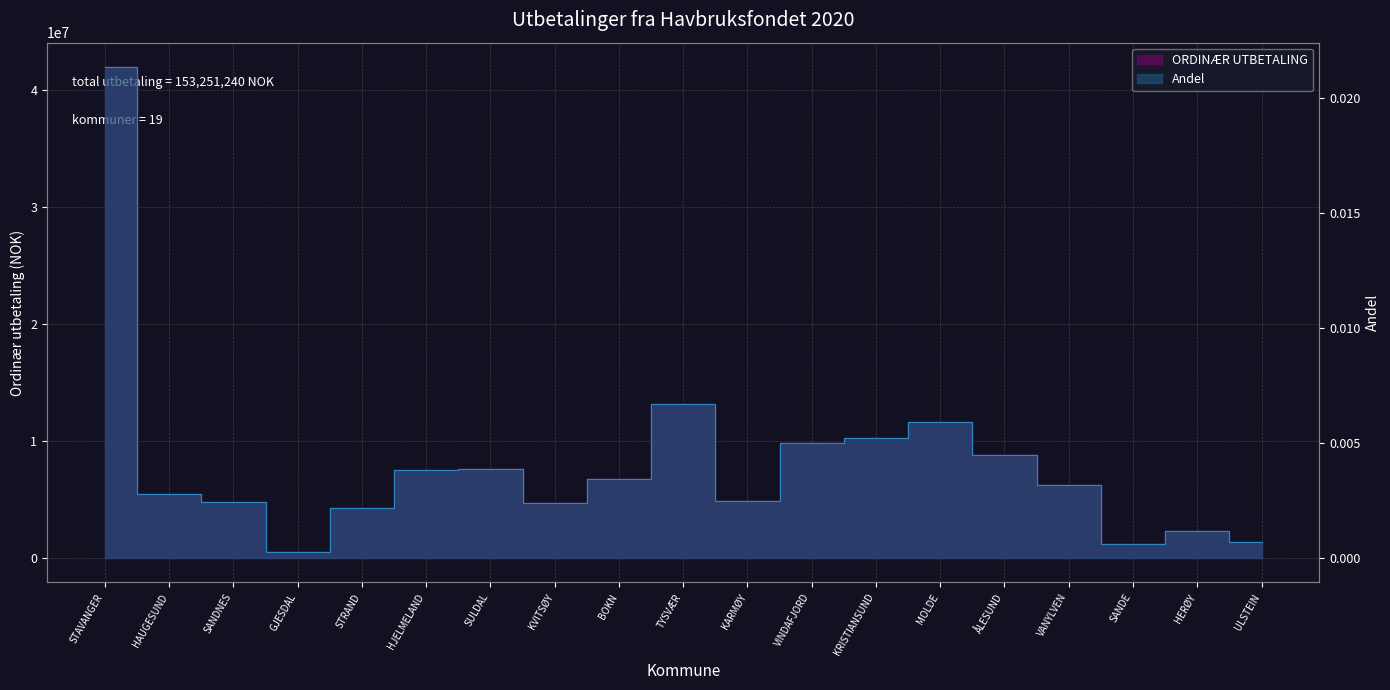

What is the value of the ORDINÆR UTBETALING point at the 3rd from the left?

4790489.7